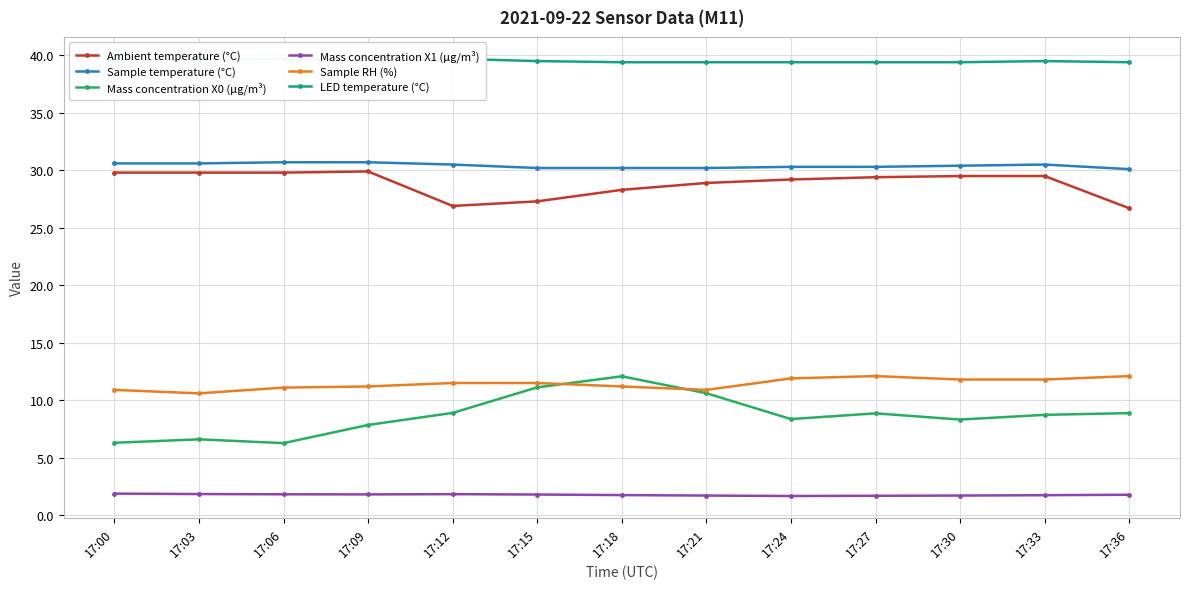

What is the total value across all series at 17:18?

122.9